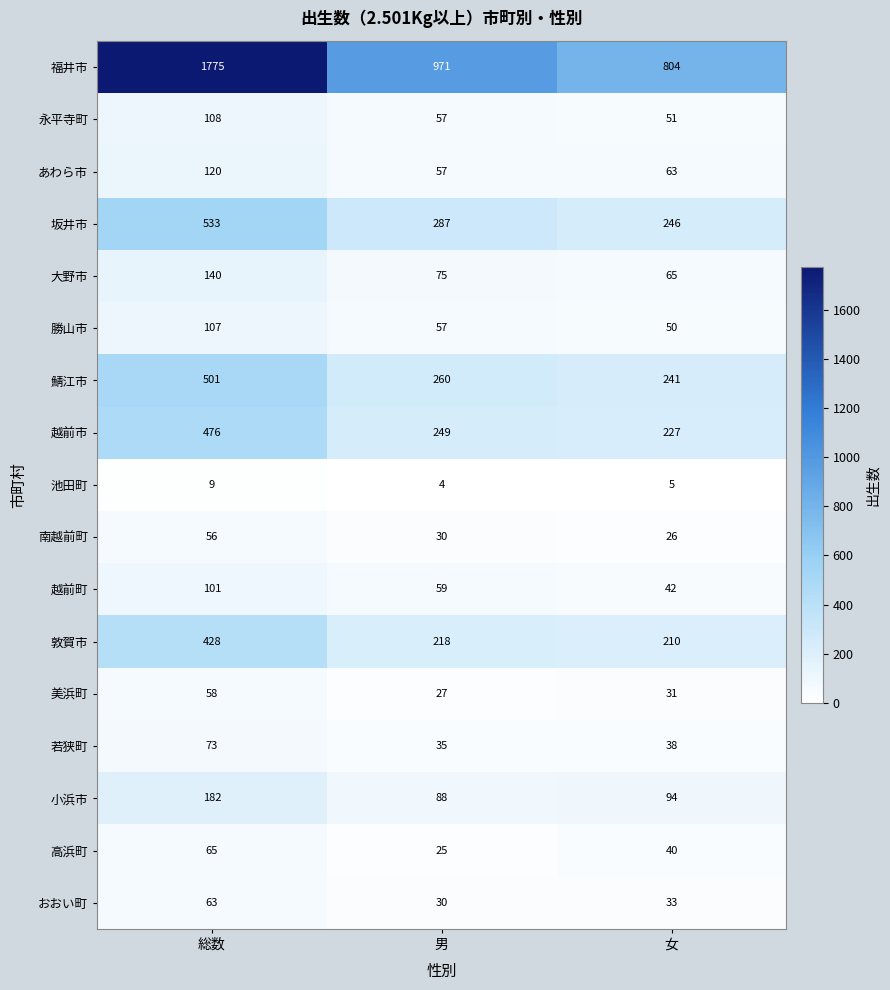

How many distinct data groups are displayed?

17